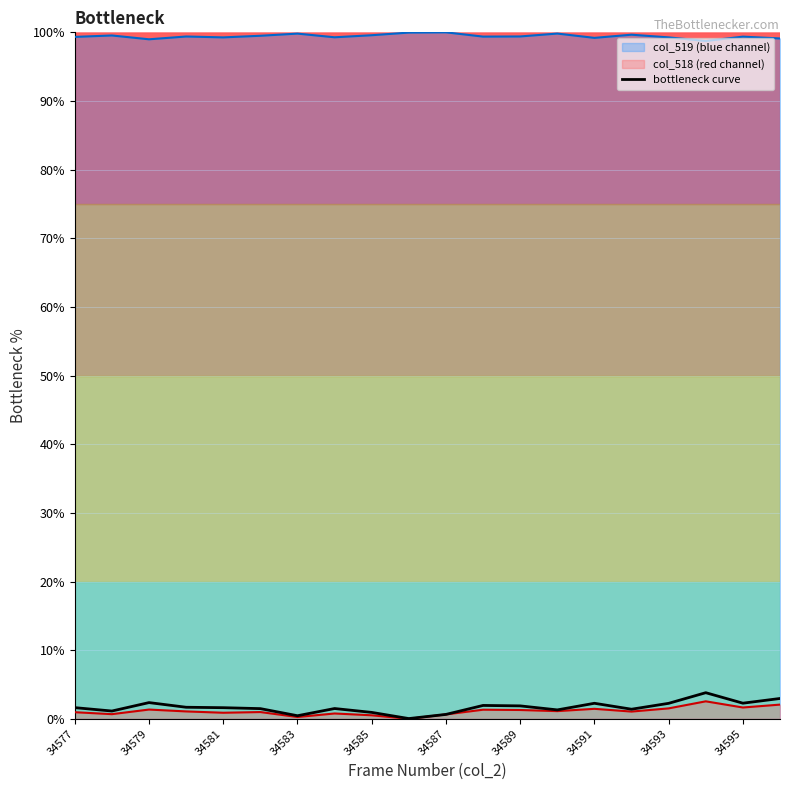

The value at 11 is 1.3. True or false?

False